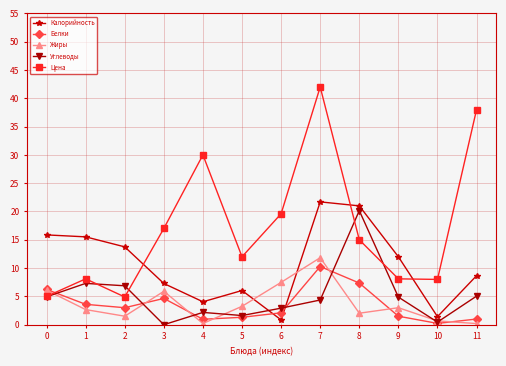

What is the approximate value of Цена at 7?

42.0